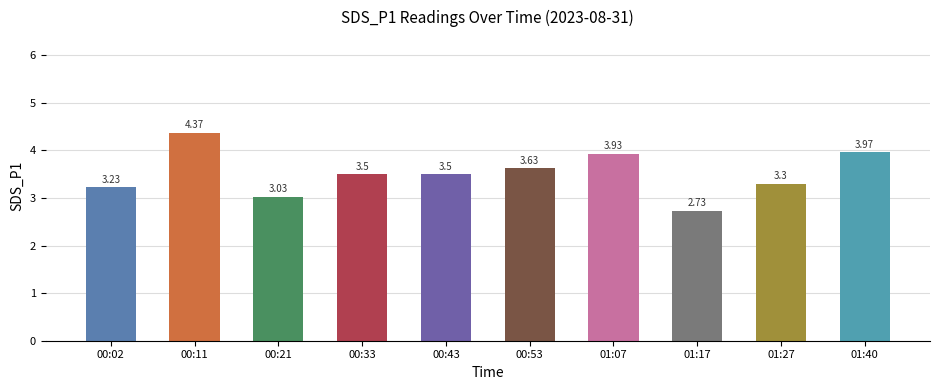

What is the sum of the values at 01:17 and 00:33?

6.2